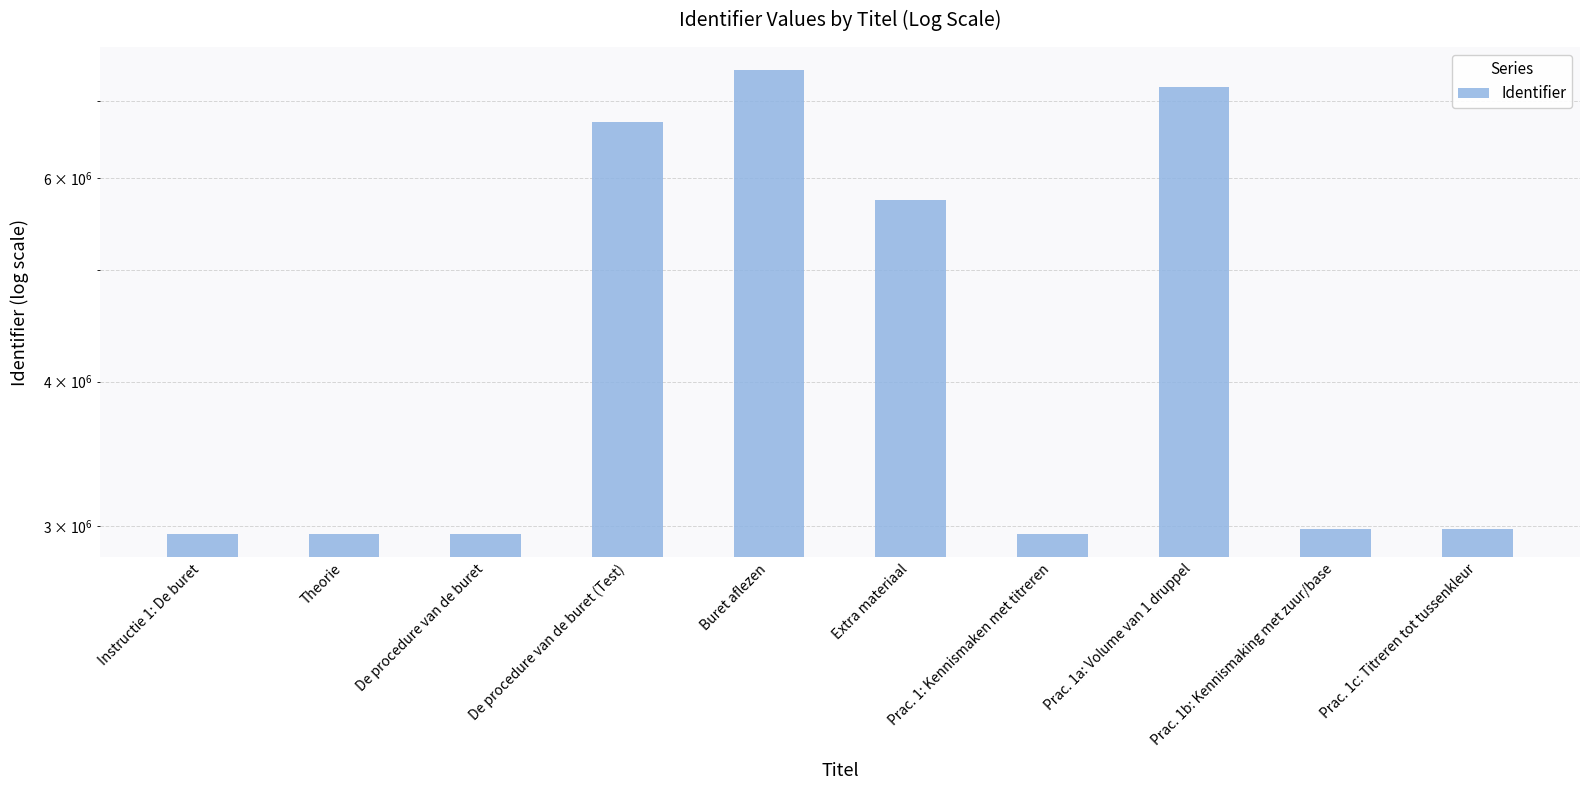

What is the difference between the values at Instructie 1: De buret and Prac. 1a: Volume van 1 druppel?

4244839